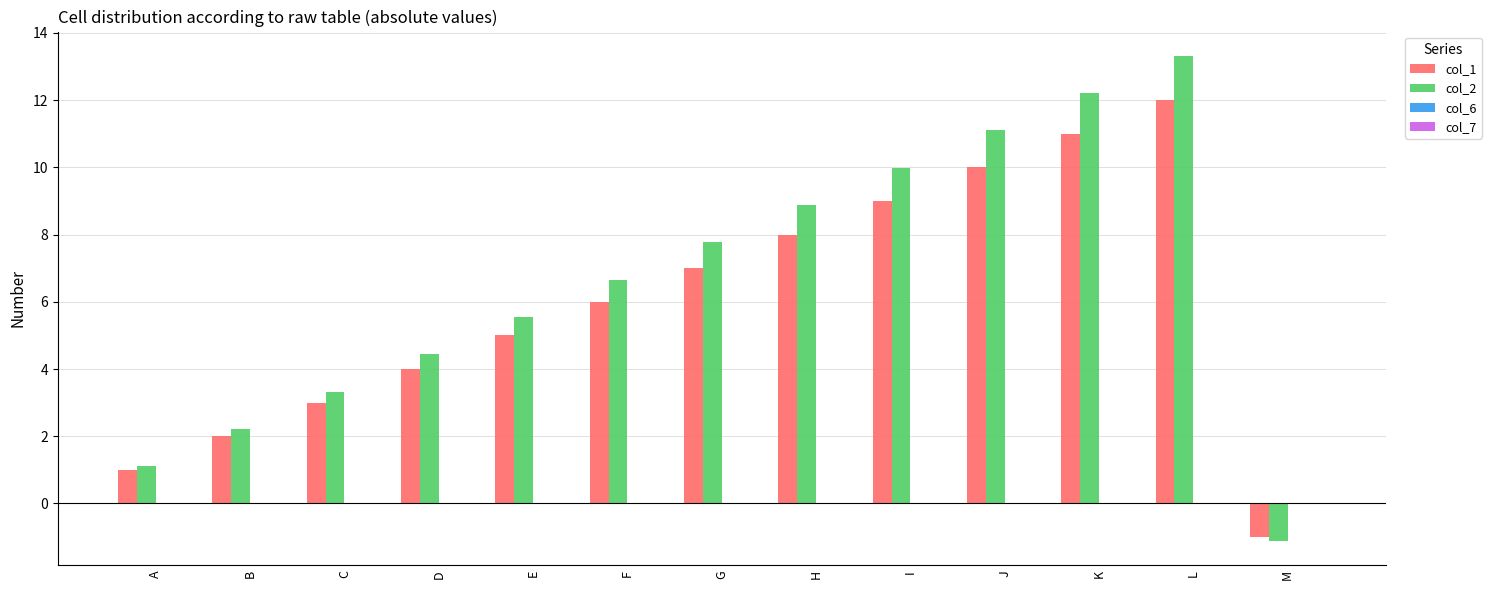

What is the total value across all series at B?

4.2